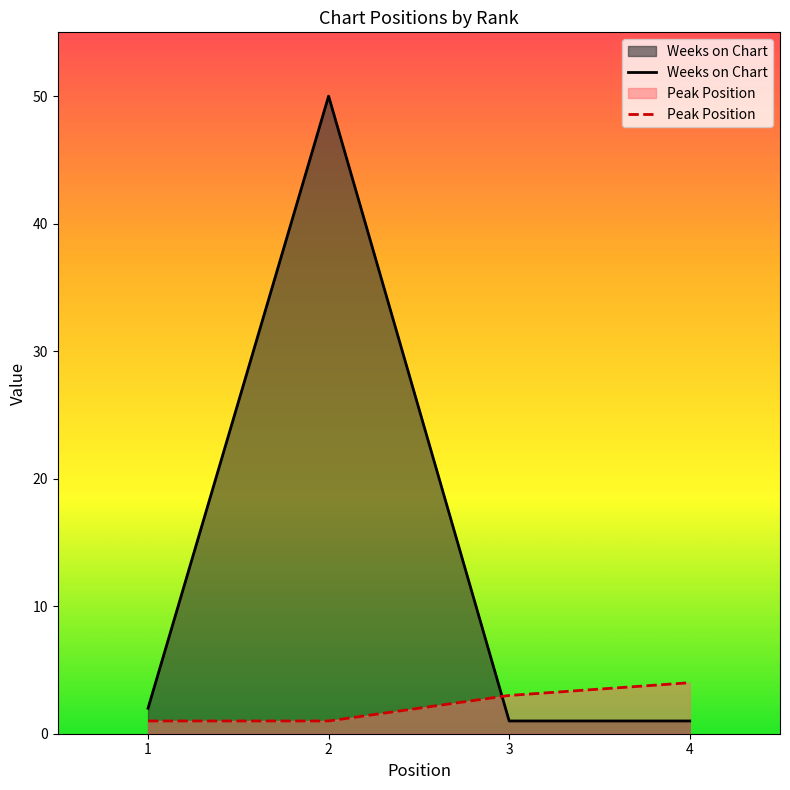

Rank the series by their maximum value, from highest to lowest.

Weeks on Chart, Peak Position